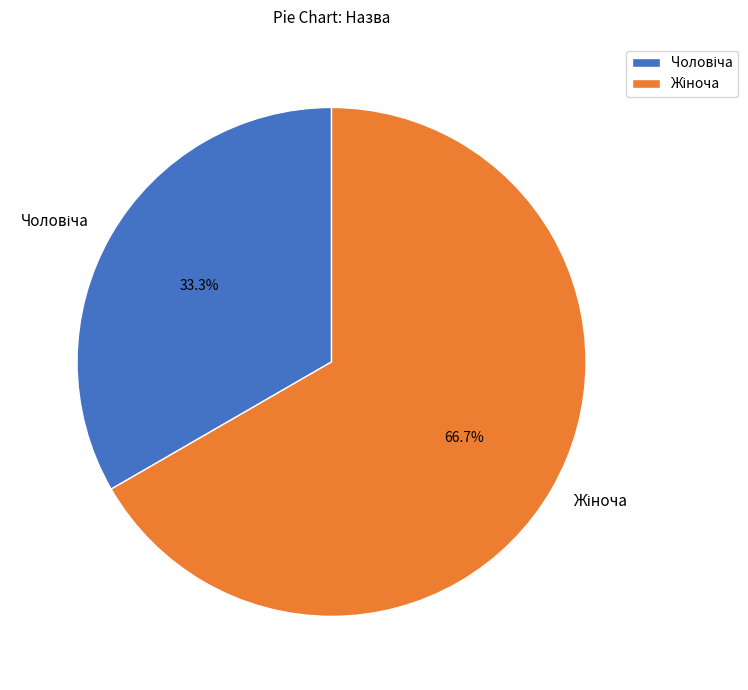

What is the change in value from Чоловіча to Жіноча?

+1